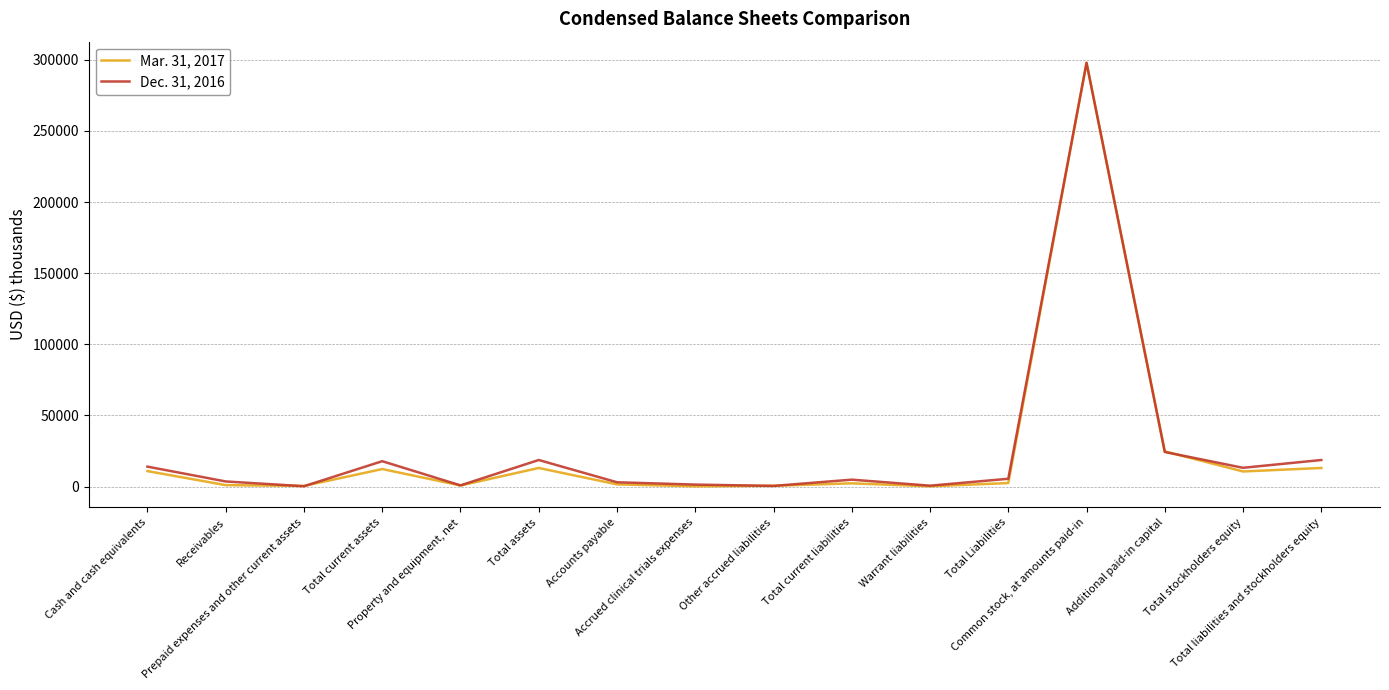

In Mar. 31, 2017, how many points are lower than both neighbors (excluding endpoints)?

5